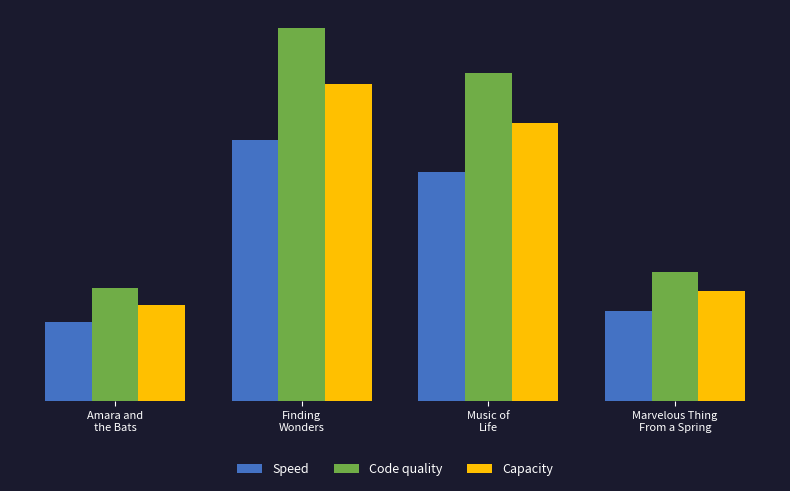

Reading right to left, transcribe all the data shown in this chart.

Speed: 24.3	61.5	70.0	21.2
Code quality: 34.7	87.9	100.0	30.3
Capacity: 29.5	74.7	85.0	25.8